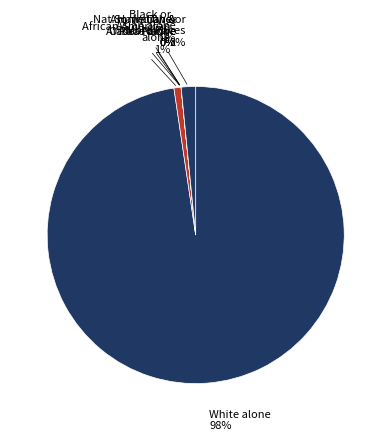

Count the number of slices in the pie.

7